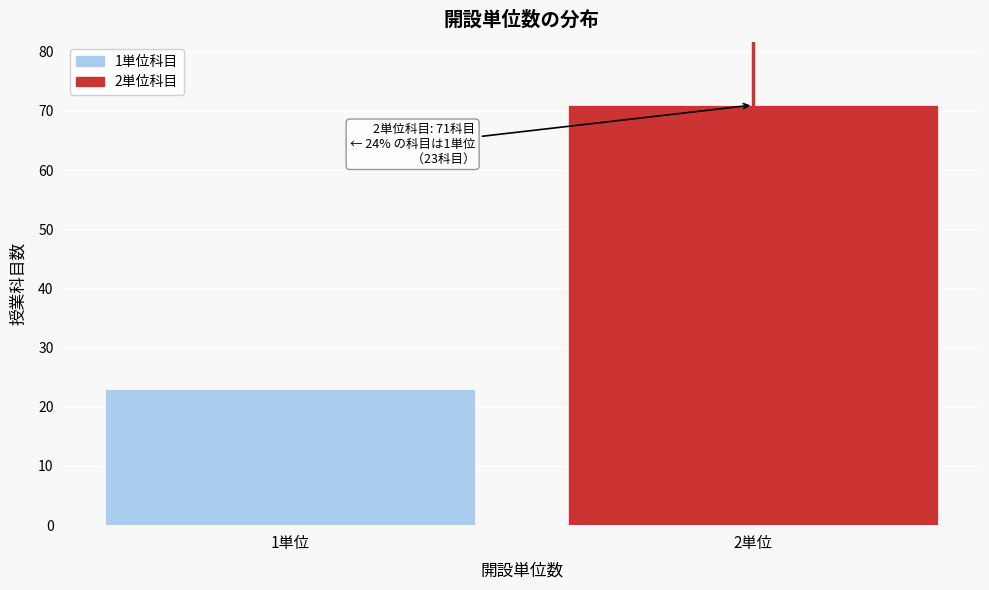

Reading left to right, extract all data points from this chart.

1単位=23	2単位=71